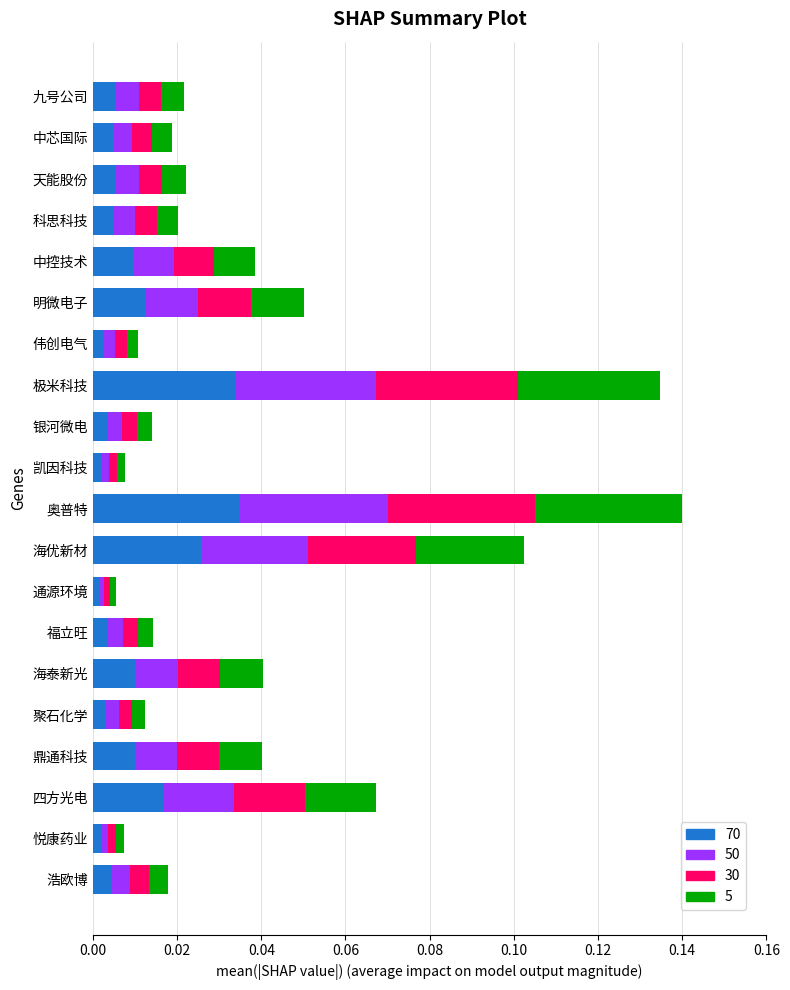

Count the number of data series in this chart.

4